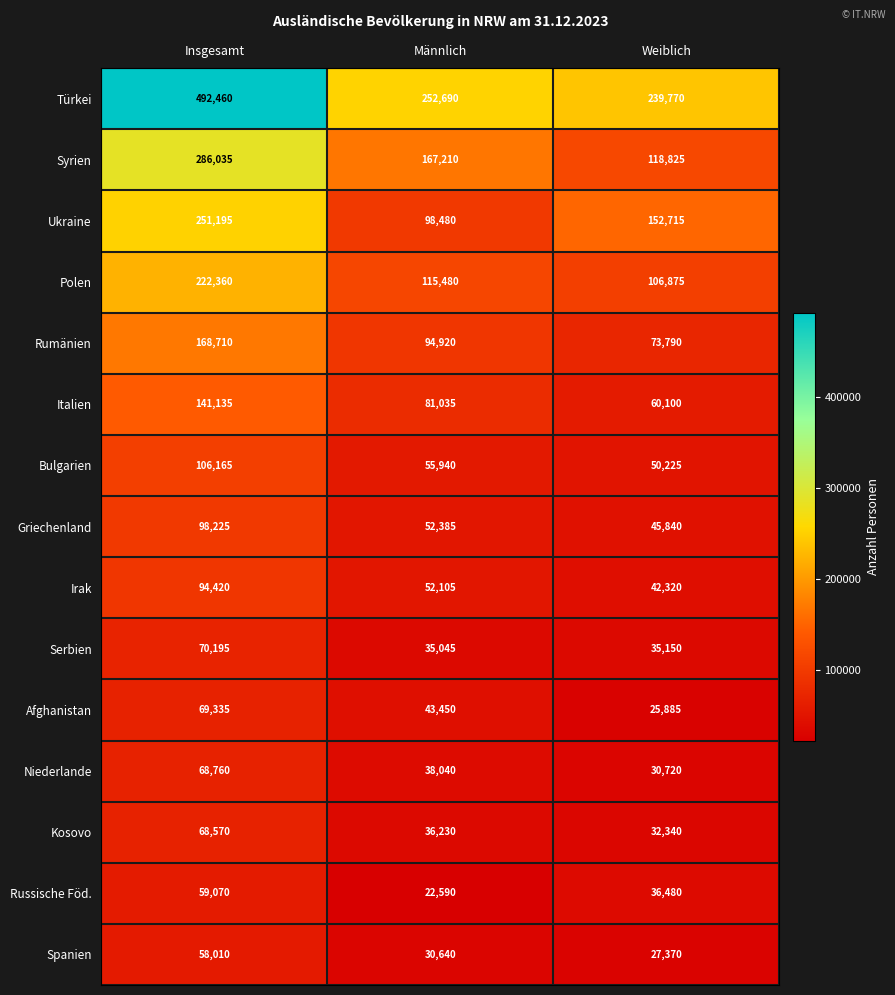

Count the Ukraine values in the range 98480 to 251195.

3